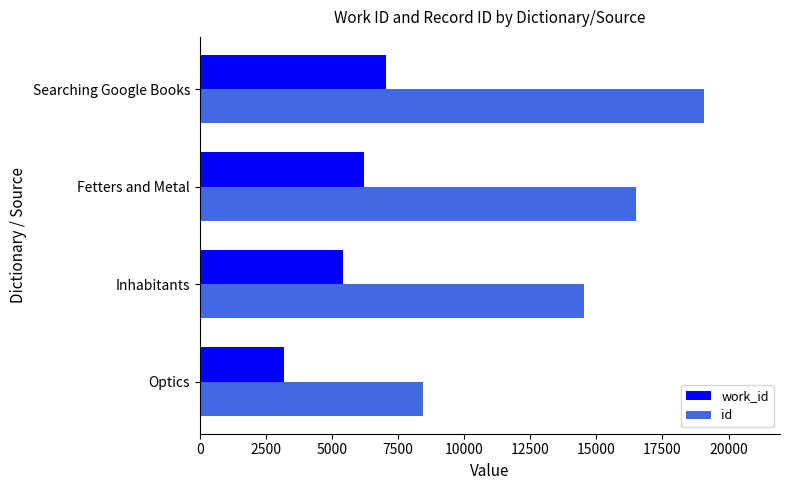

Which series has the largest total across all categories?

id